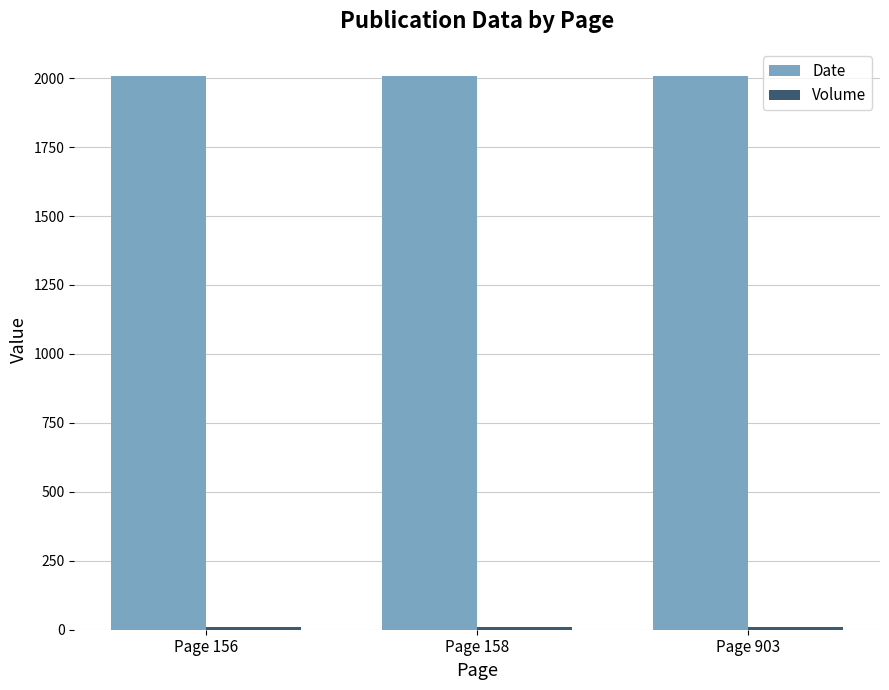

The value of Date at Page 903 is 2006. True or false?

True